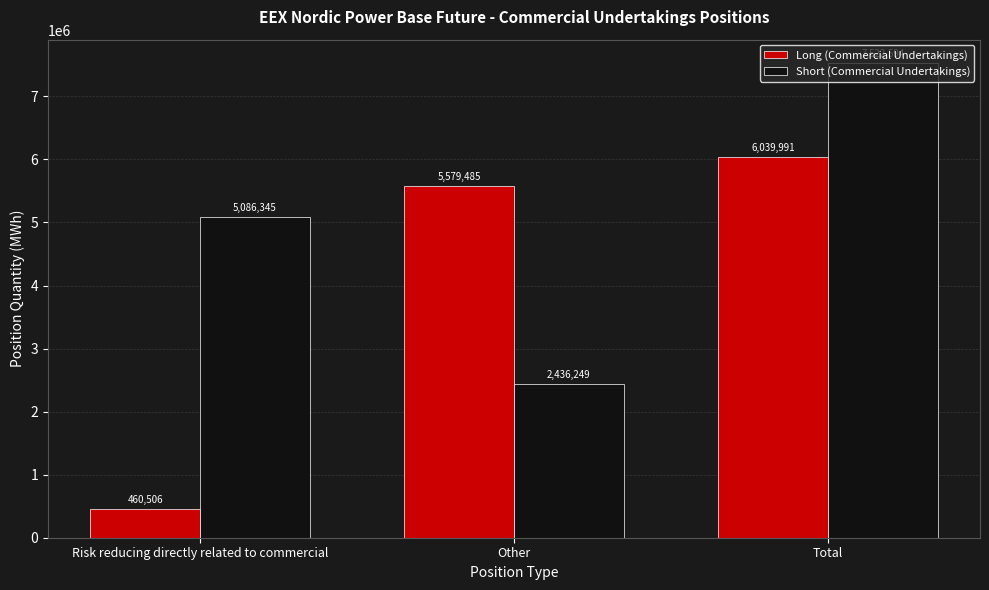

What is the label of the 3rd bar from the left?

Total